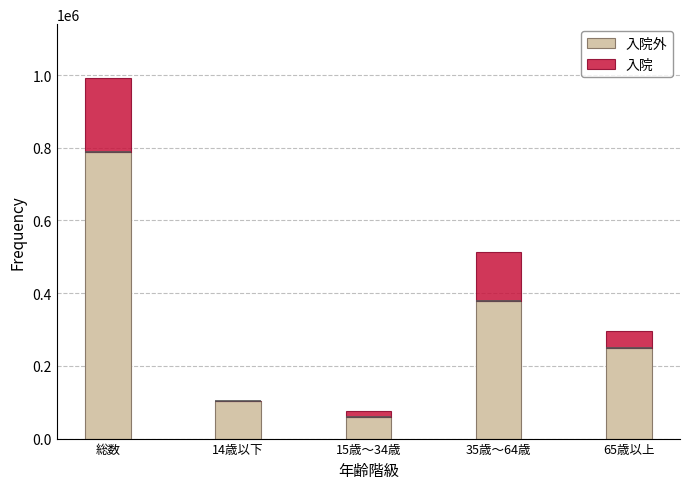

What are all the series names shown in the legend?

入院外, 入院